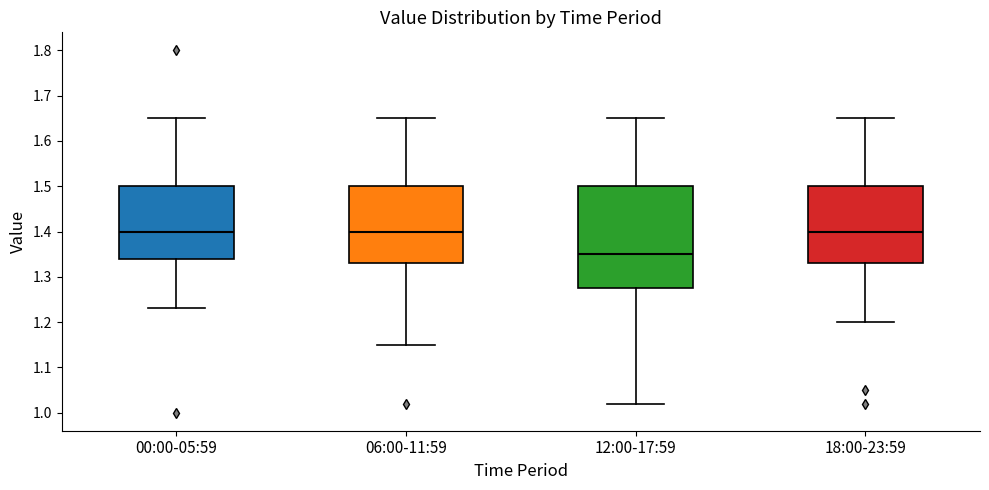

Which box is the tallest, from its lower edge to its upper edge?

12:00-17:59